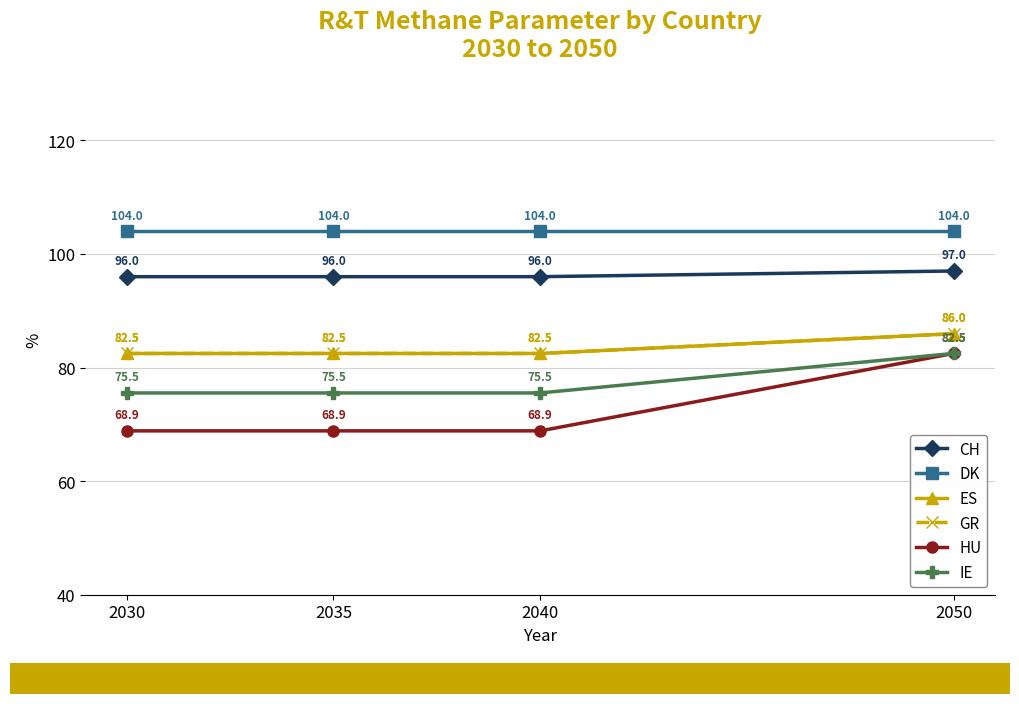

List the series in order of their peak value, highest first.

DK, CH, ES, GR, HU, IE